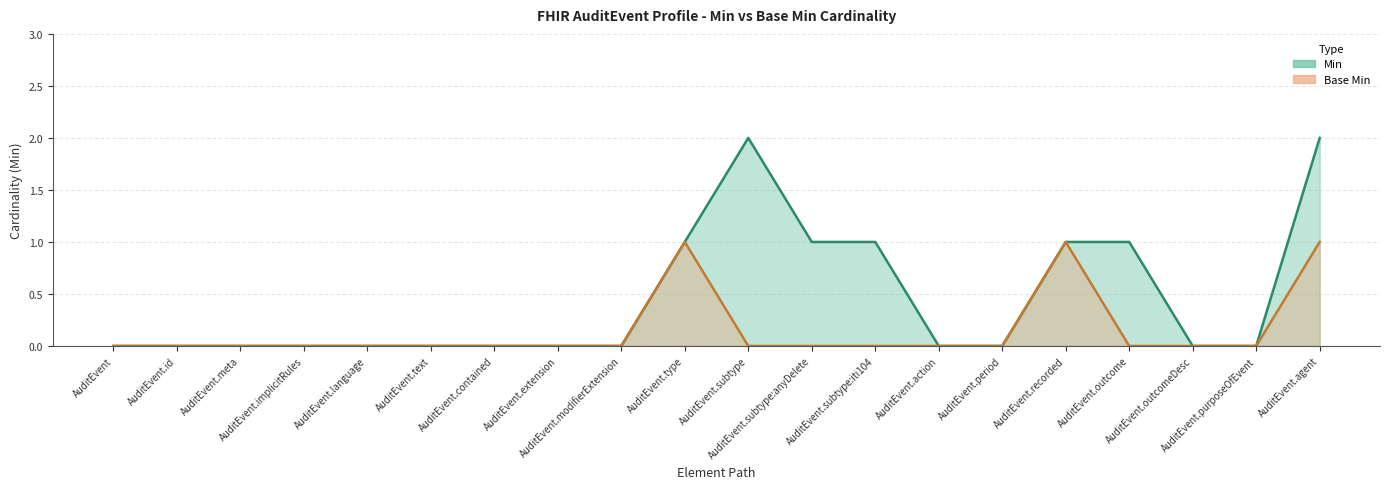

True or false: Base Min has a value of 2 at AuditEvent.recorded.

False